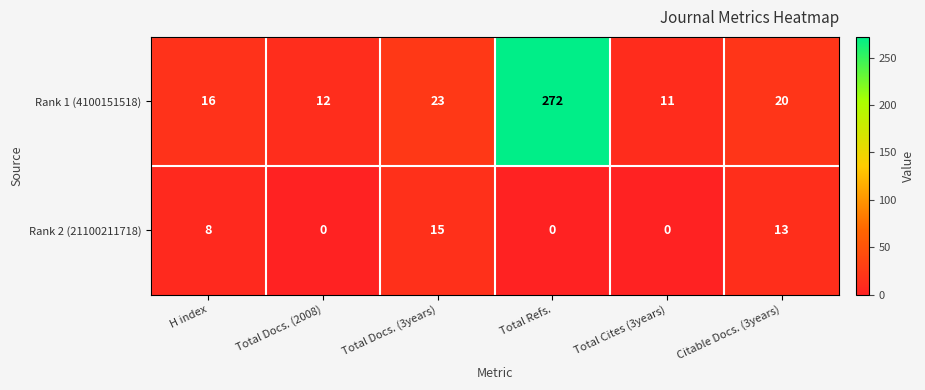

True or false: Rank 2 (21100211718) has a value of 0 at Total Cites (3years).

True